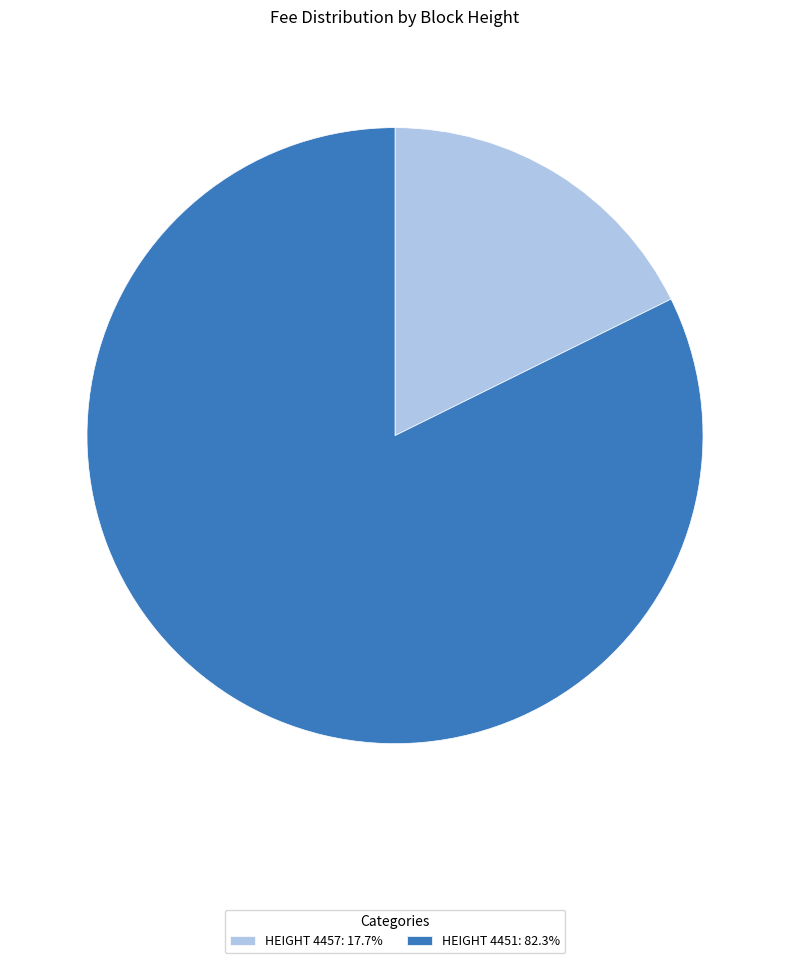

Is the sum of HEIGHT 4451: 82.3% and HEIGHT 4457: 17.7% greater than half?

Yes